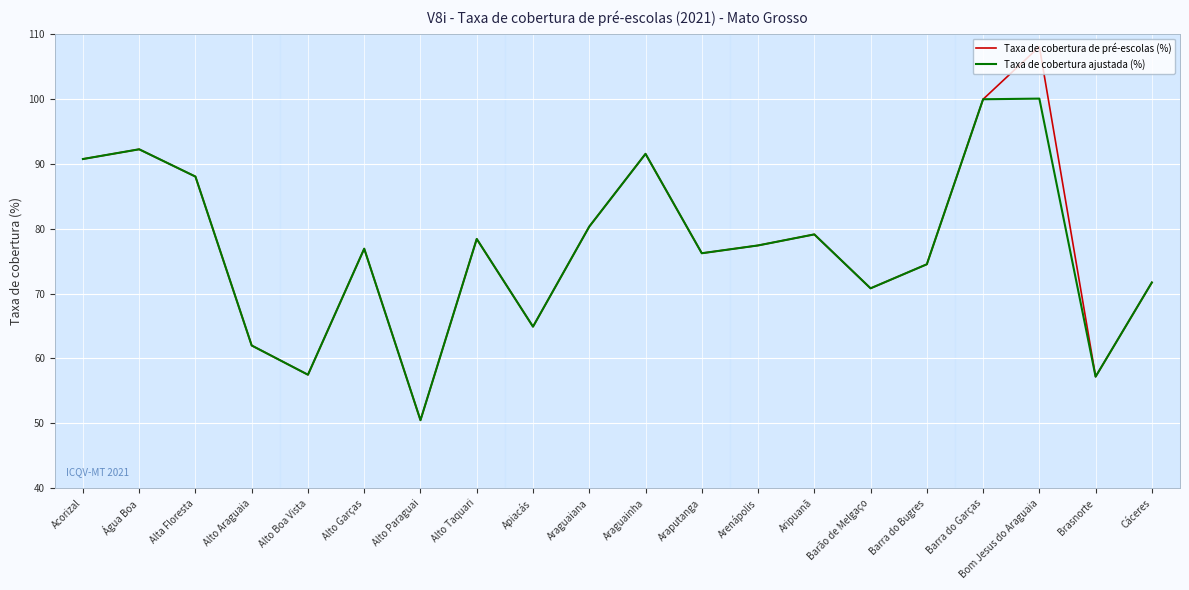

The value of Taxa de cobertura ajustada (%) at Barra do Garças is 173.2. True or false?

False